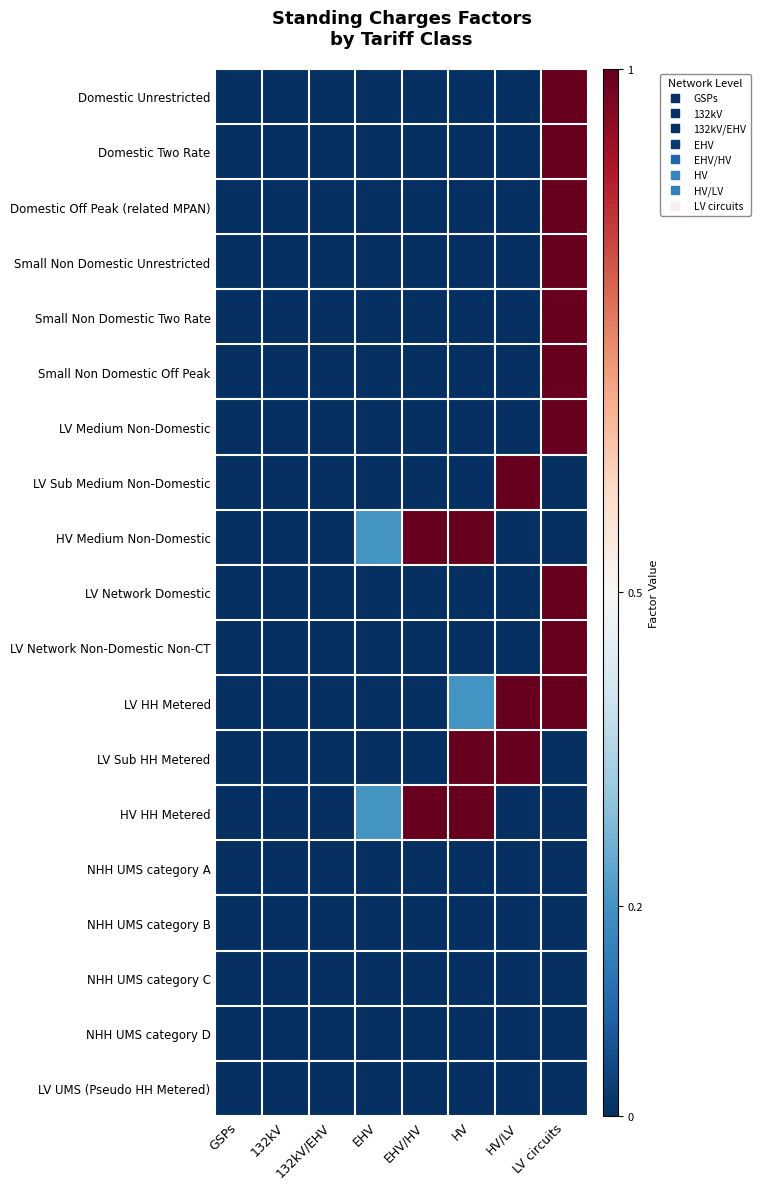

Rank the series by their maximum value, from highest to lowest.

Domestic Unrestricted, Domestic Two Rate, Domestic Off Peak (related MPAN), Small Non Domestic Unrestricted, Small Non Domestic Two Rate, Small Non Domestic Off Peak, LV Medium Non-Domestic, LV Sub Medium Non-Domestic, HV Medium Non-Domestic, LV Network Domestic, LV Network Non-Domestic Non-CT, LV HH Metered, LV Sub HH Metered, HV HH Metered, NHH UMS category A, NHH UMS category B, NHH UMS category C, NHH UMS category D, LV UMS (Pseudo HH Metered)